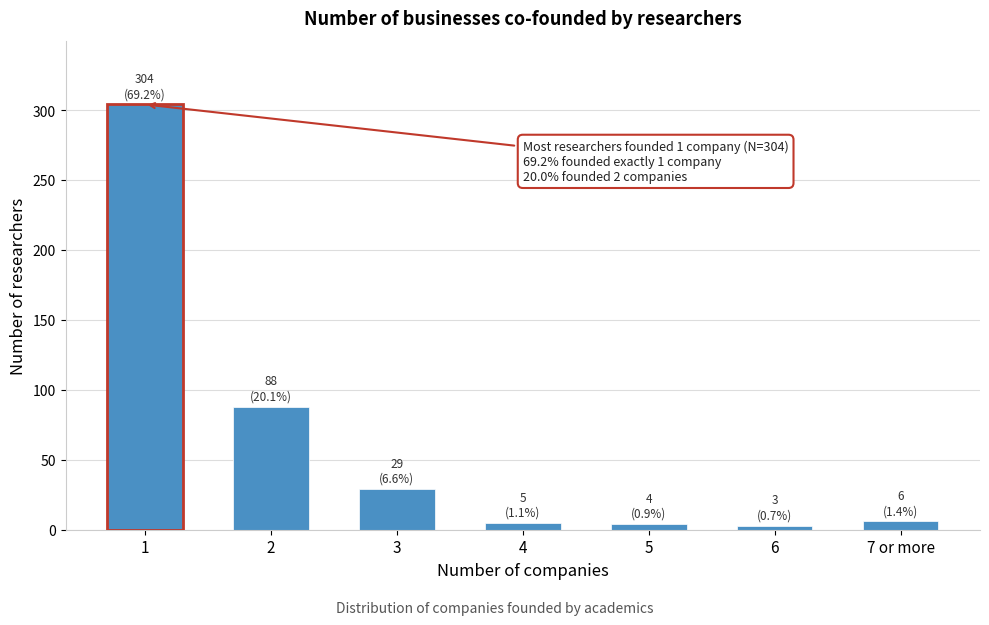

The value at 2 is 88. True or false?

True